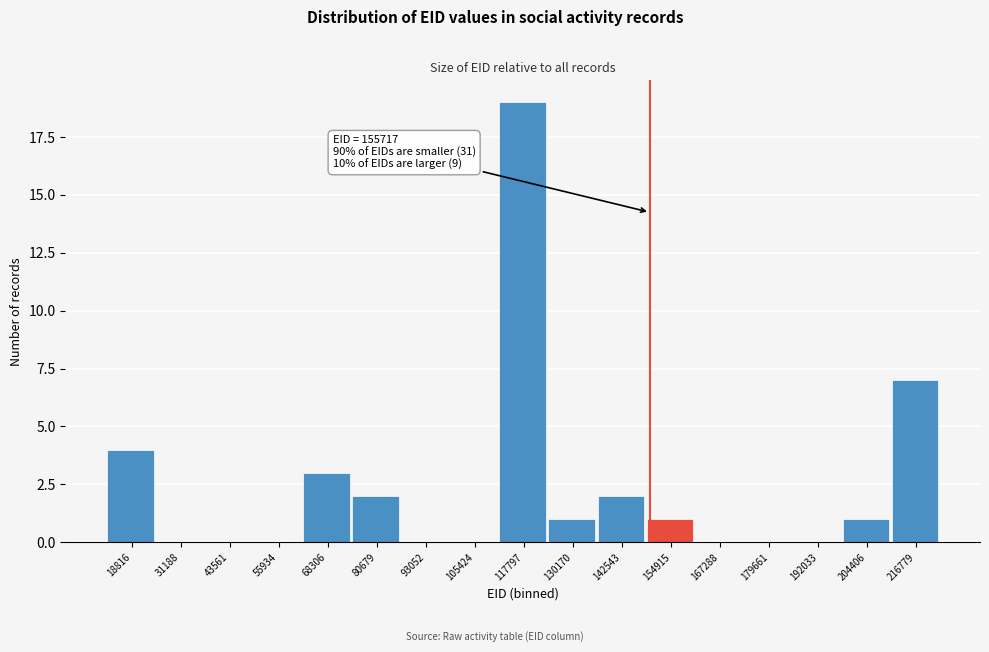

Reading left to right, list all the values displayed in this chart.

18816=4	31188=0	43561=0	55934=0	68306=3	80679=2	93052=0	105424=0	117797=19	130170=1	142543=2	154915=1	167288=0	179661=0	192033=0	204406=1	216779=7